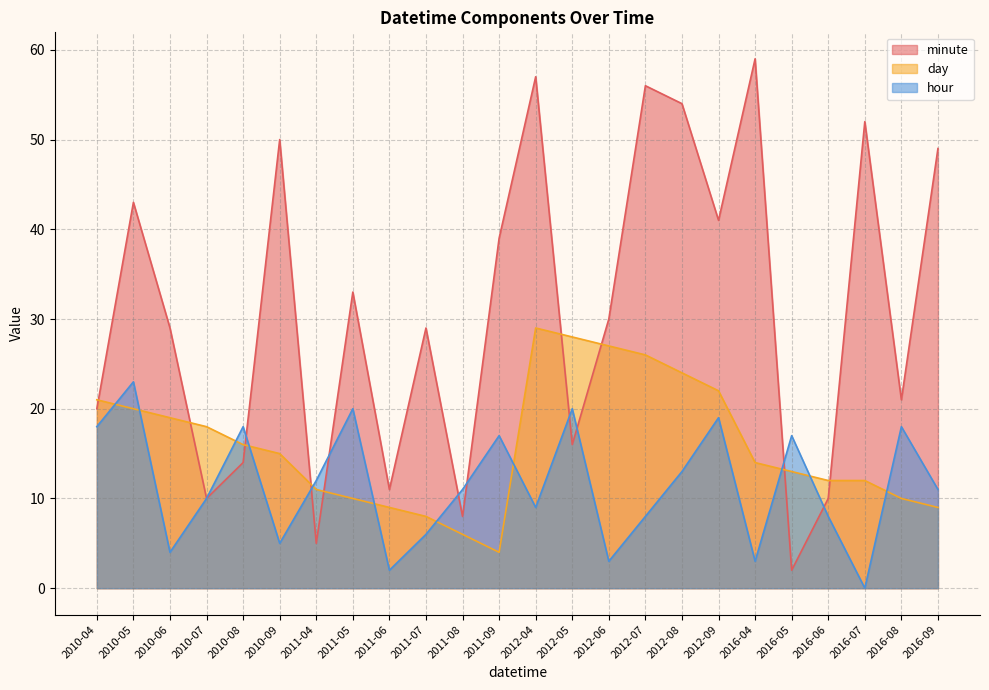

List the series in order of their peak value, lowest first.

hour, day, minute